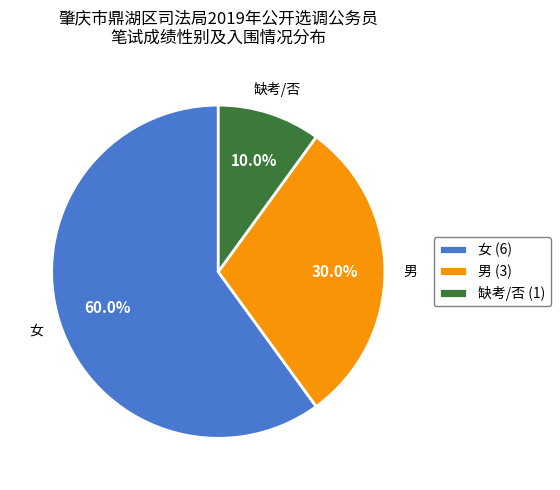

Rank the categories by value from highest to lowest.

女 (6), 男 (3), 缺考/否 (1)